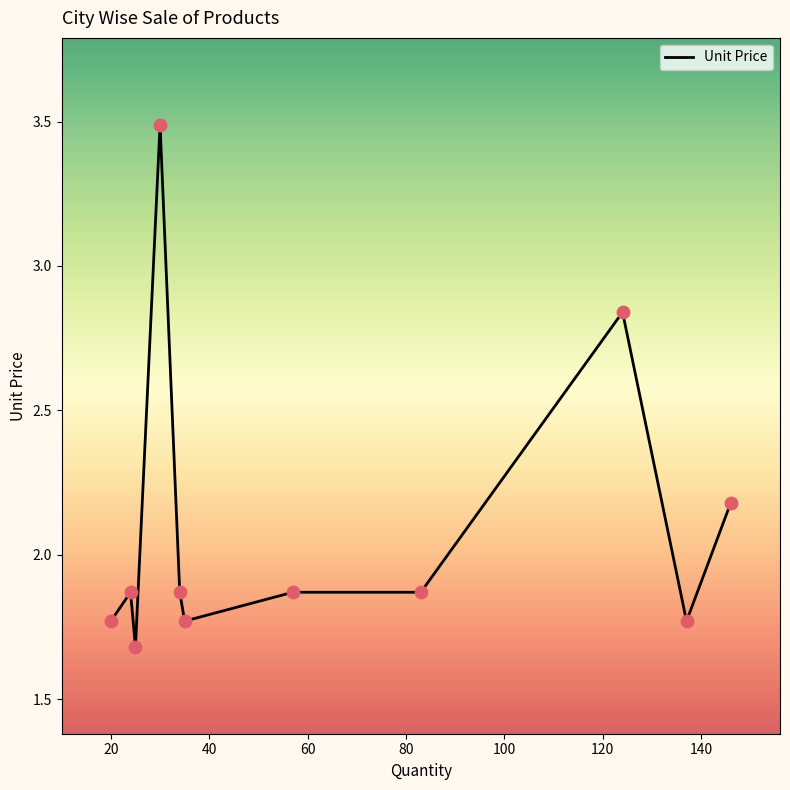

What is the greatest value displayed?

3.5